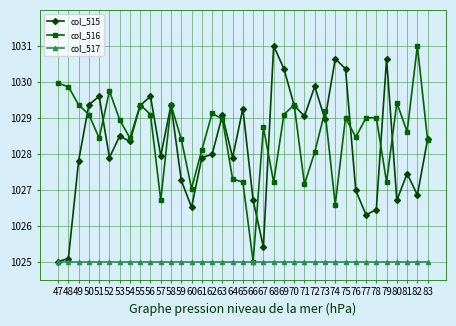

At 65, list the series in order from largest to smallest.

col_515, col_516, col_517